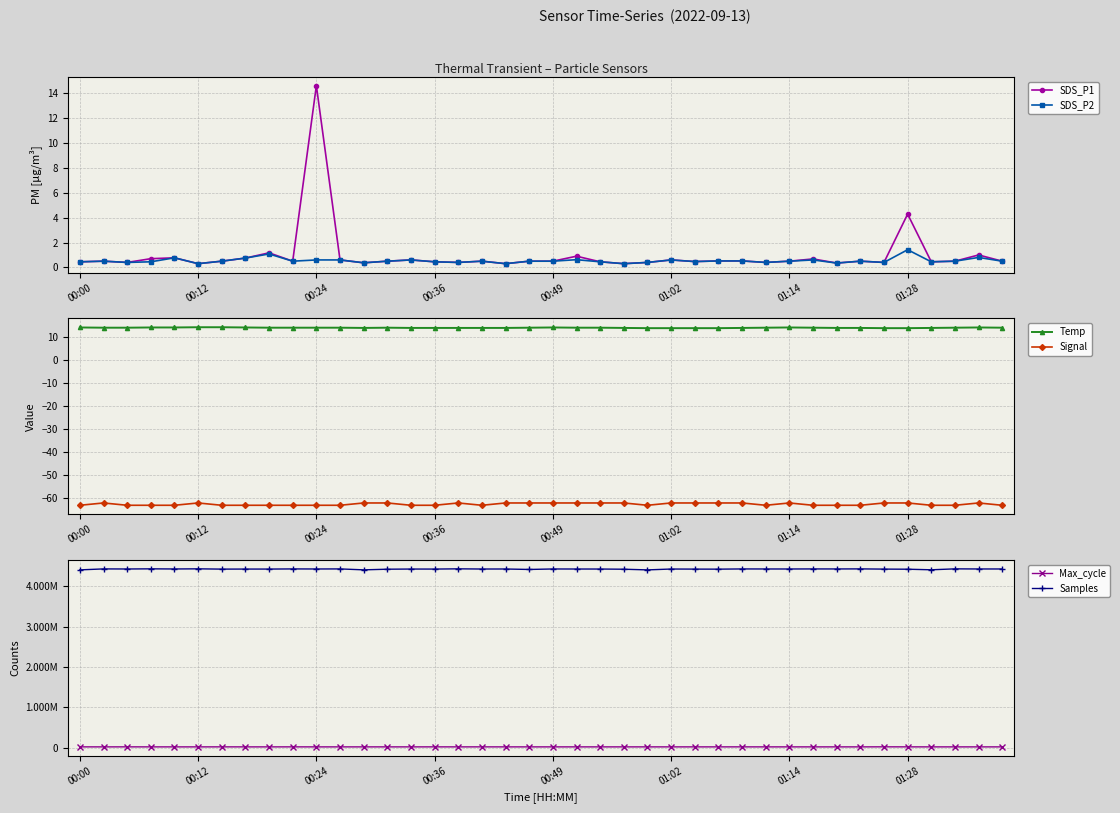

True or false: Signal and Temp cross at least once.

False